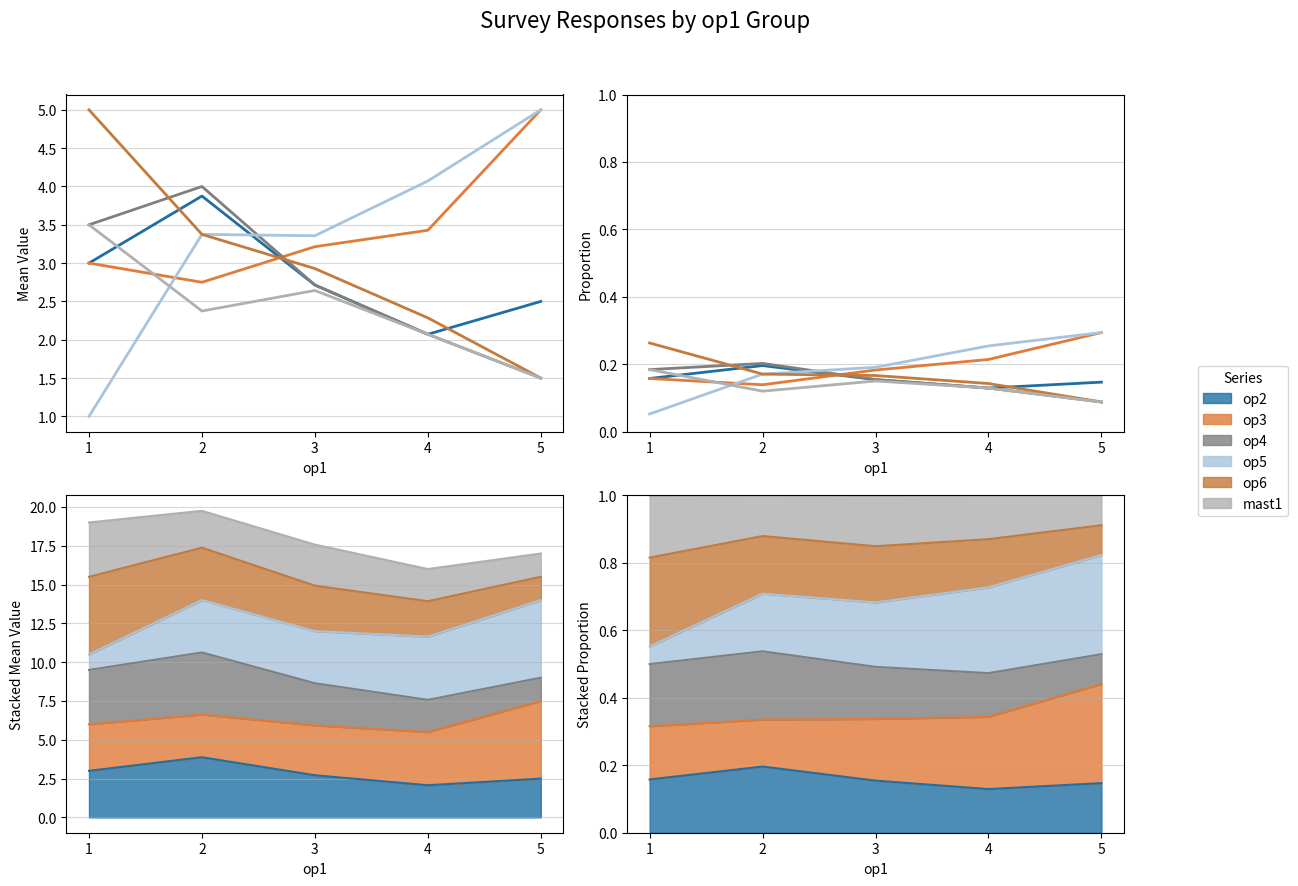

Reading right to left, what are all the values shown in this chart?

op2: 0.1	0.1	0.2	0.2	0.2
op3: 0.3	0.2	0.2	0.1	0.2
op4: 0.1	0.1	0.2	0.2	0.2
op5: 0.3	0.3	0.2	0.2	0.1
op6: 0.1	0.1	0.2	0.2	0.3
mast1: 0.1	0.1	0.2	0.1	0.2